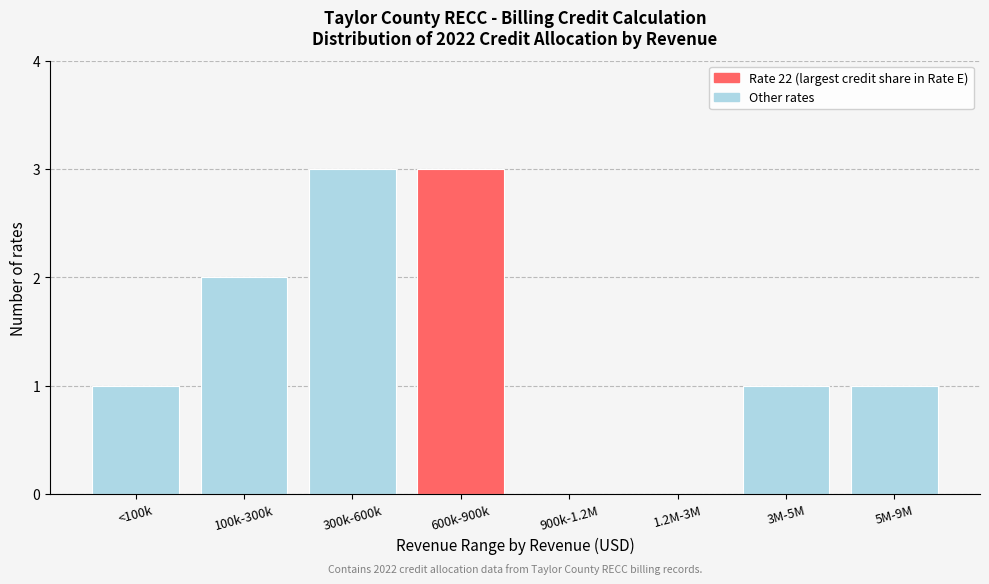

Reading right to left, transcribe all the data shown in this chart.

5M-9M=1	3M-5M=1	1.2M-3M=0	900k-1.2M=0	600k-900k=3	300k-600k=3	100k-300k=2	<100k=1